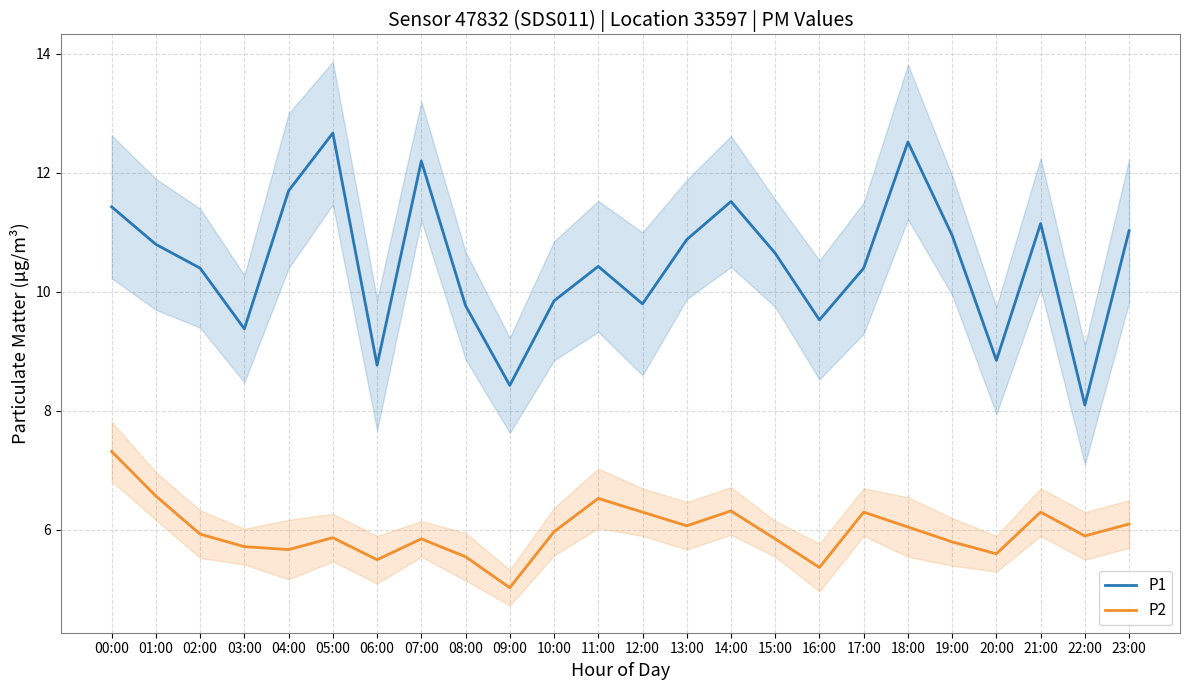

What is the difference between the maximum and second lowest values in the P2 series?

2.0